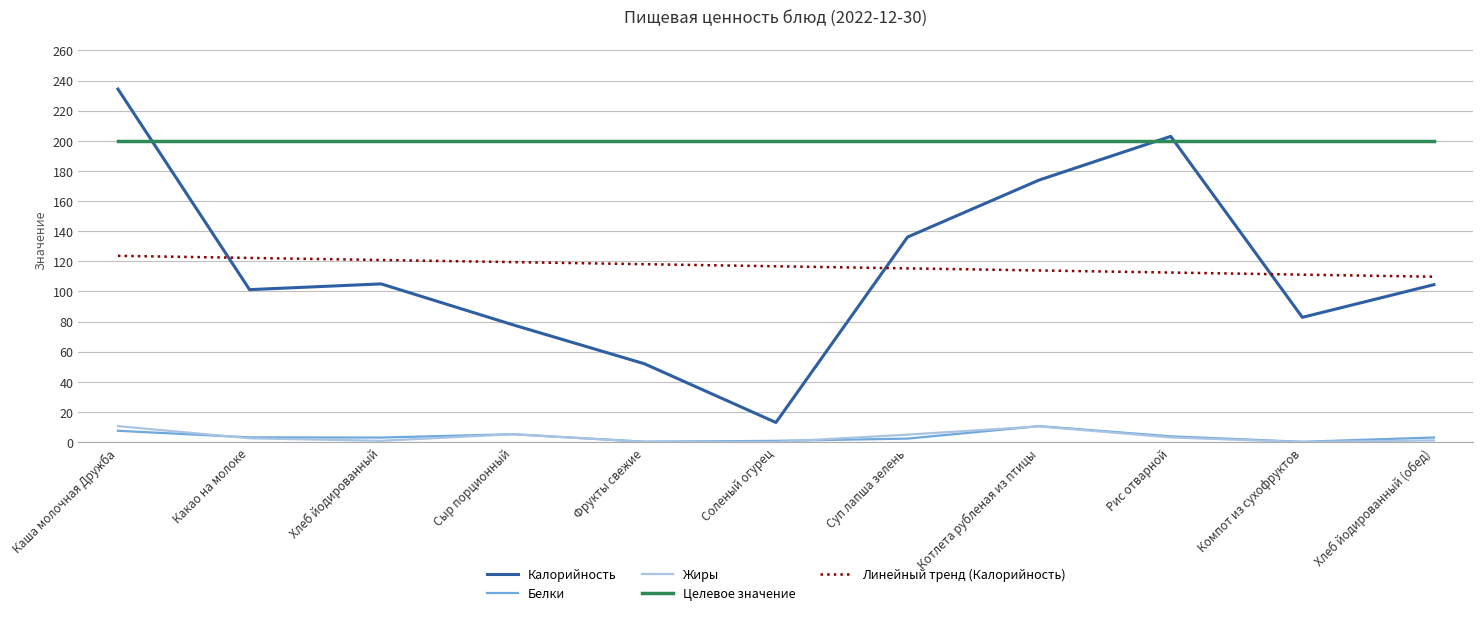

Which series has the widest spread of values?

Калорийность